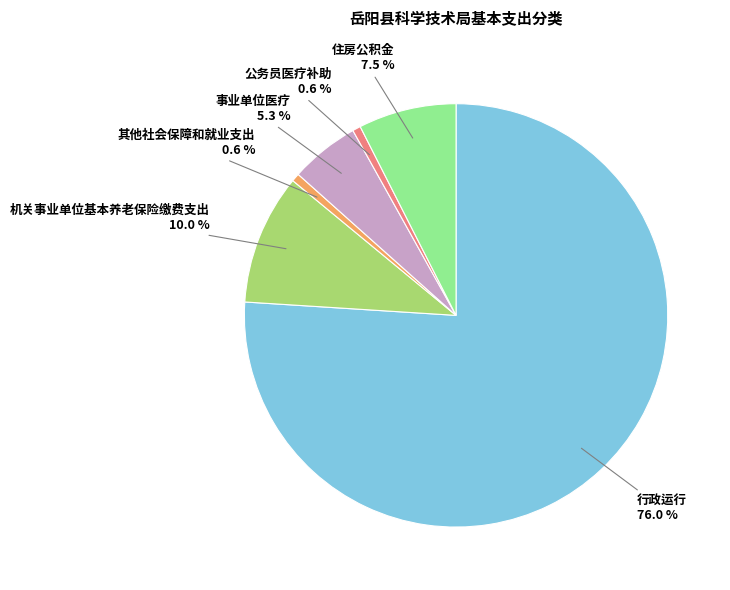

Is it true that 其他社会保障和就业支出 is 13% of the pie?

False